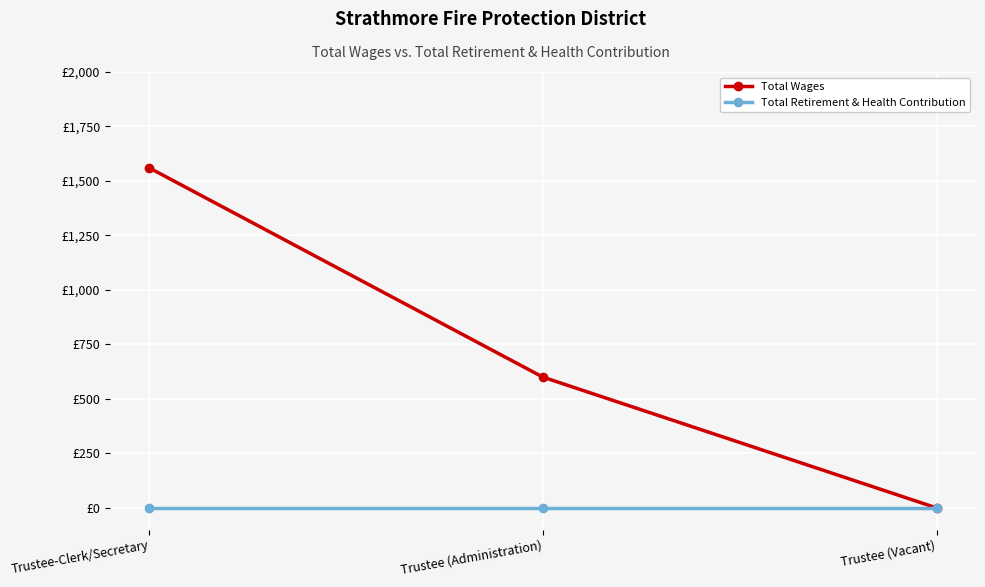

True or false: Total Wages has a value of 0 at Trustee (Vacant).

True